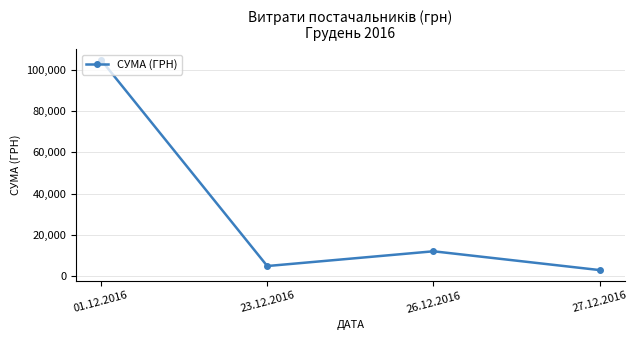

How many data points are less than 12109?

2